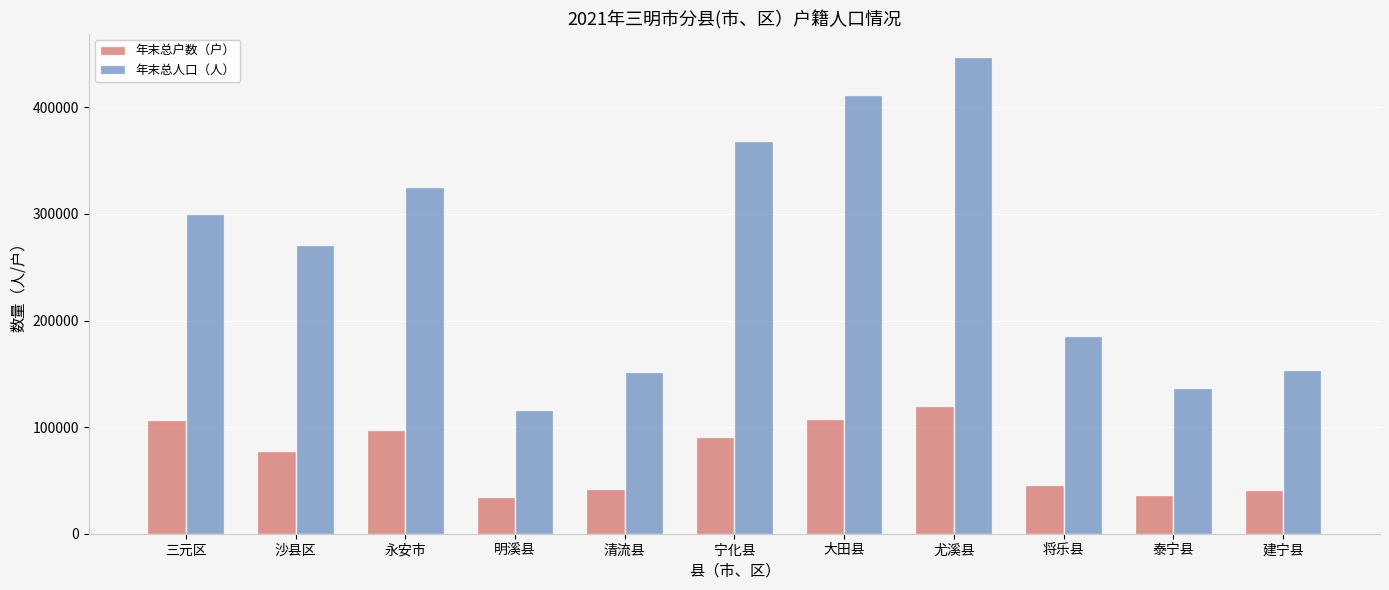

How many data points in 年末总人口（人） are less than 270562?

5